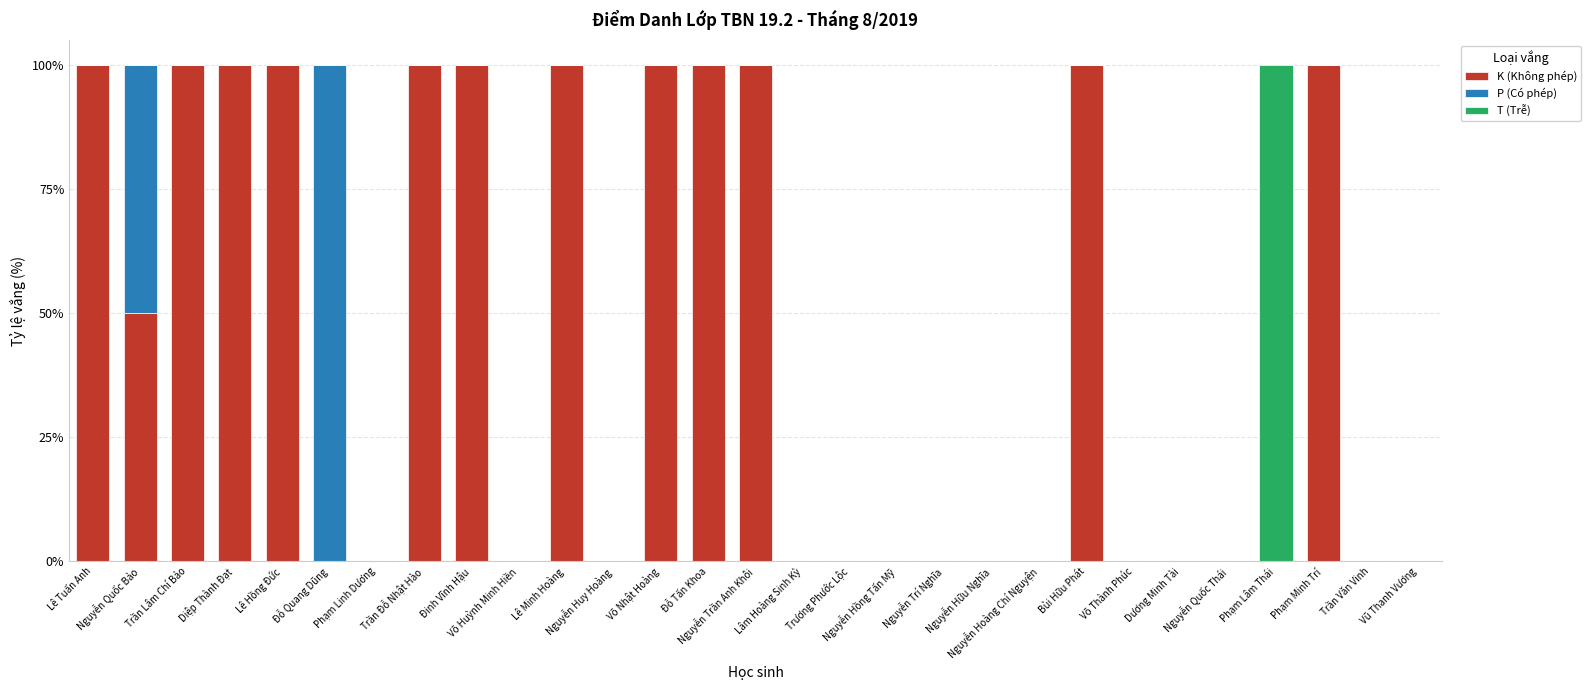

How many series are shown in this chart?

3